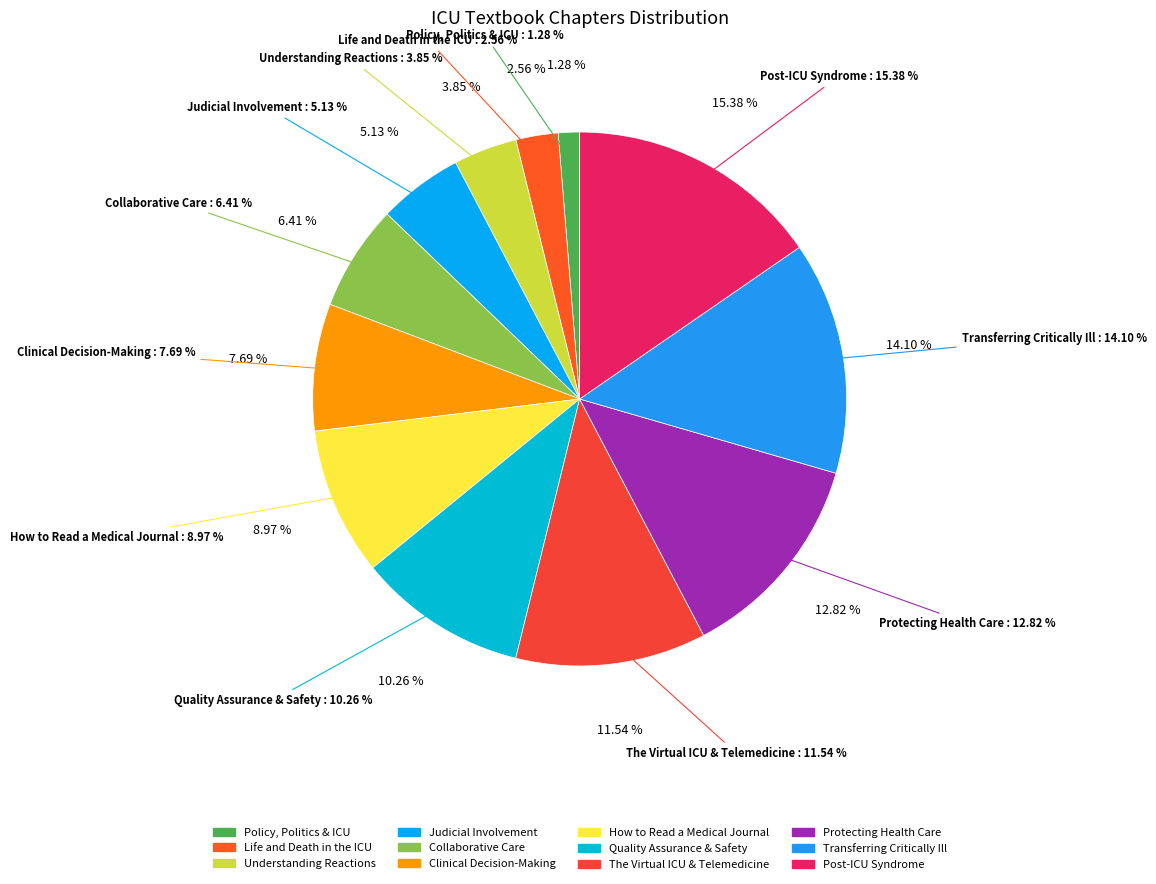

Count the number of slices in the pie.

12